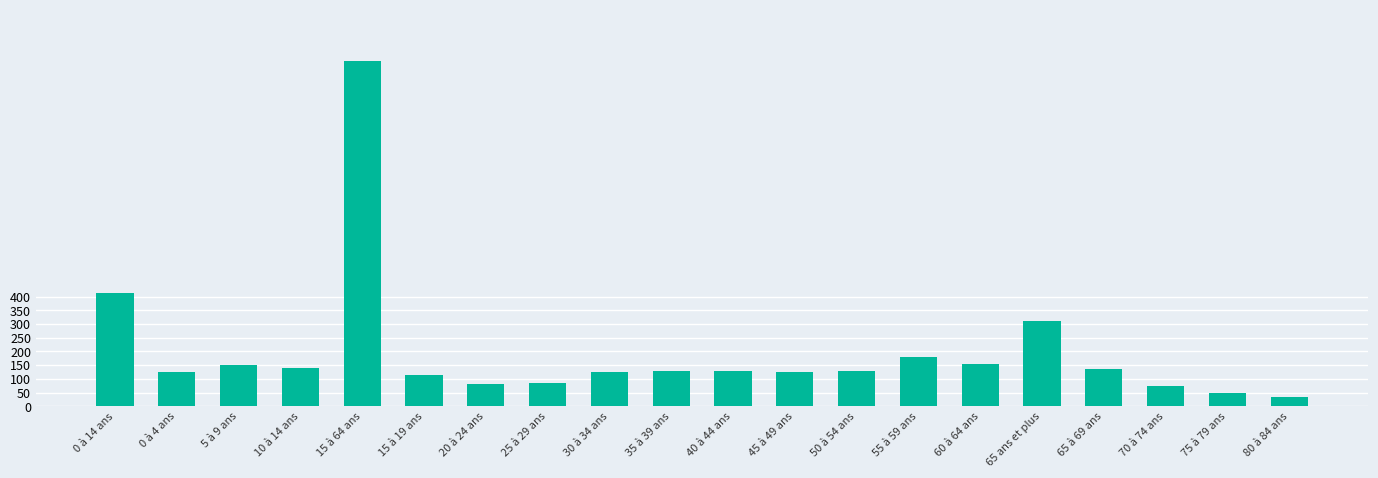

How many categories are shown in the chart?

20